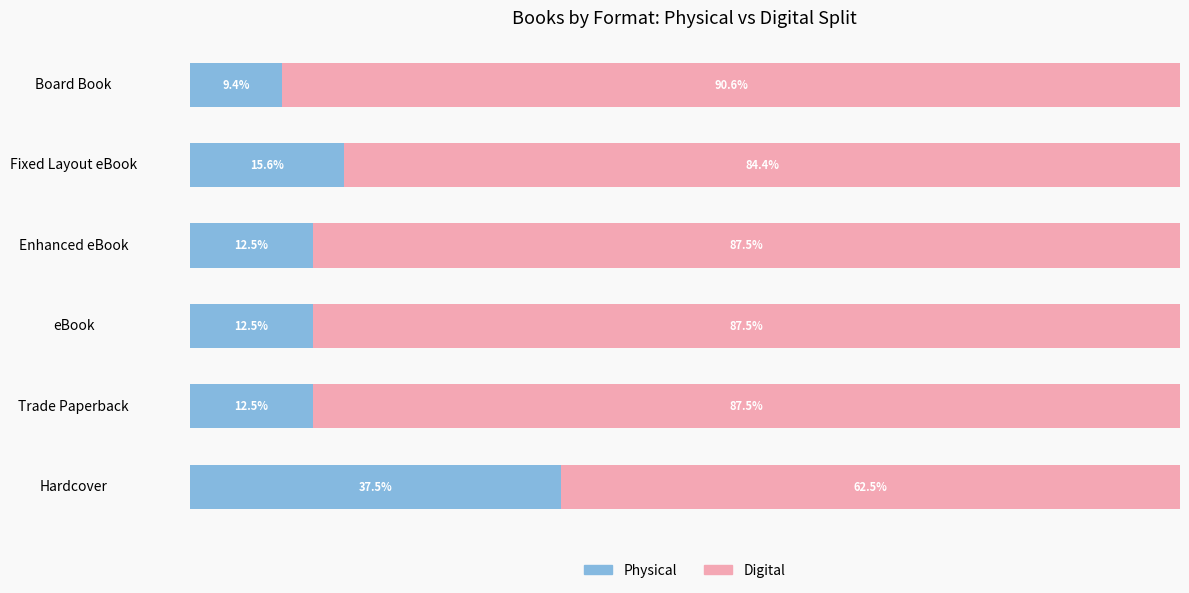

What is the total value across all series at Enhanced eBook?

100.0